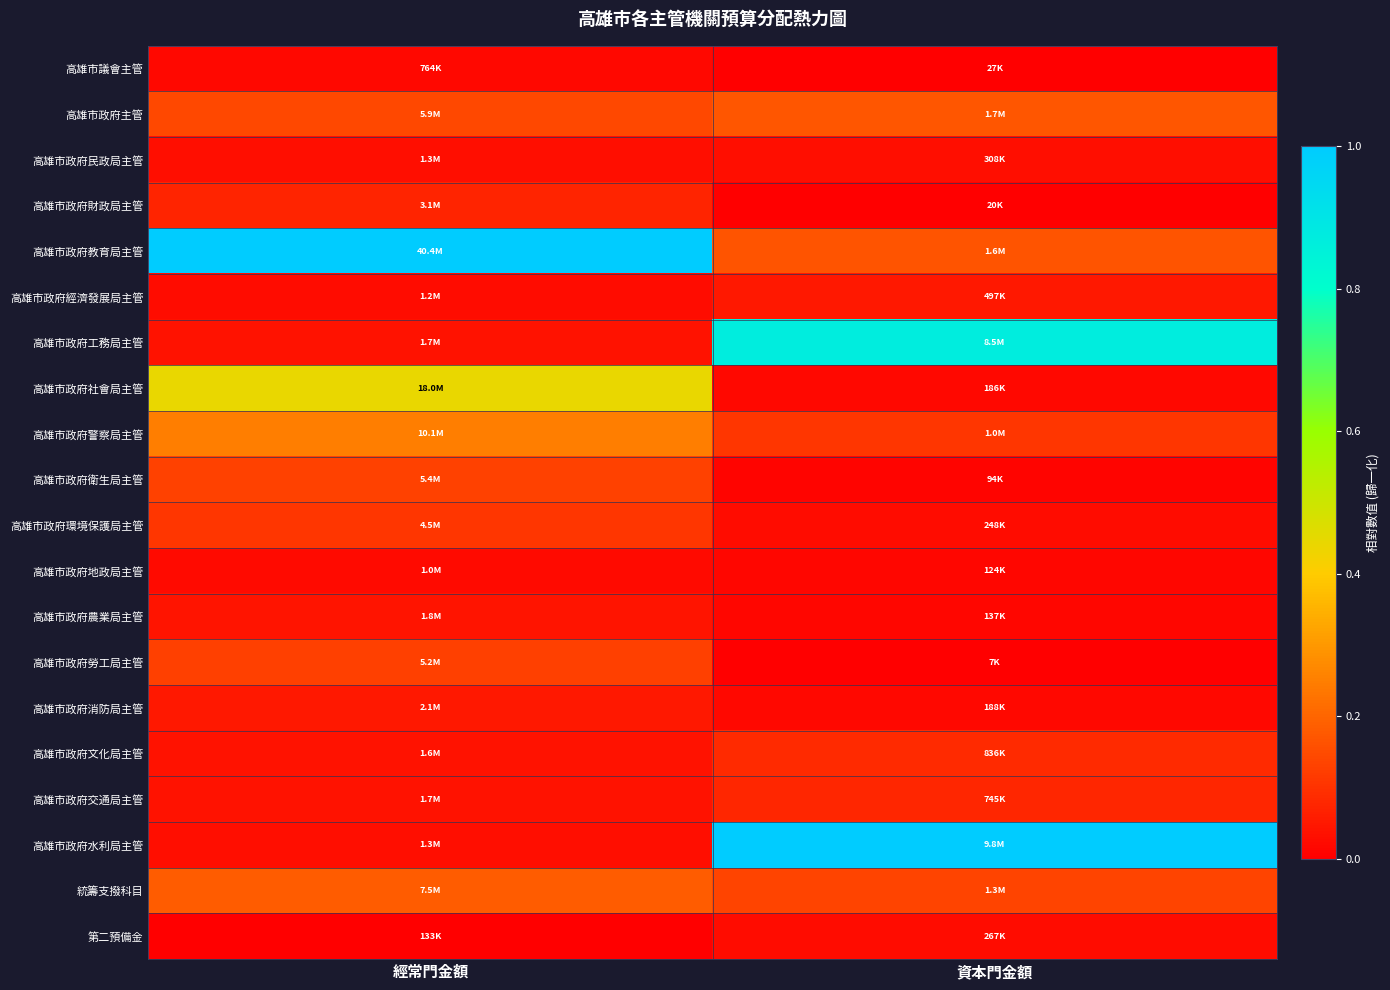

Which category has the lowest value across all series?

資本門金額